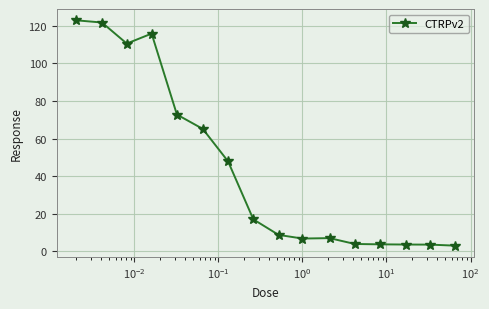

What is the value of the 10th point from the left?

6.8